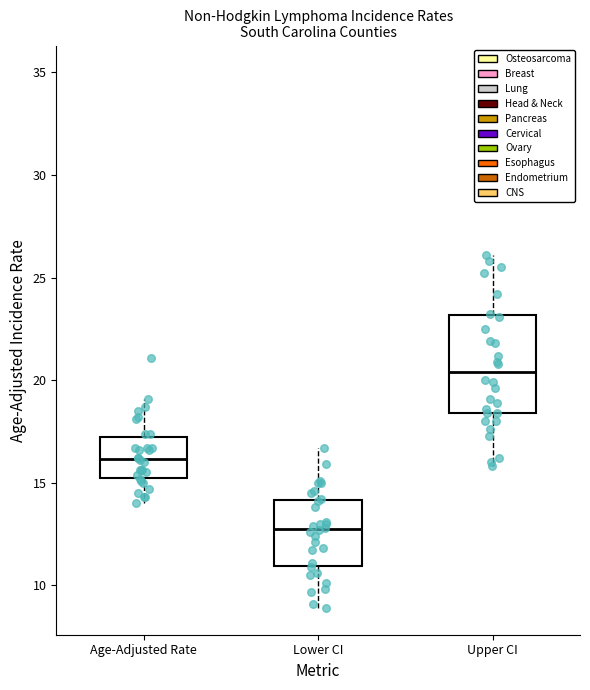

Reading left to right, read every box against the y-axis: the position of its median line, the range the box covers, and the ends of its whiskers. The values are not printed on the chart, so give them approximately, as read against the axis.

Age-Adjusted Rate: median 16.0, box 15.5 to 17.0, whiskers 14.0 to 19.0
Lower CI: median 13.0, box 11.0 to 14.0, whiskers 9.0 to 16.5
Upper CI: median 20.5, box 18.5 to 23.0, whiskers 16.0 to 26.0